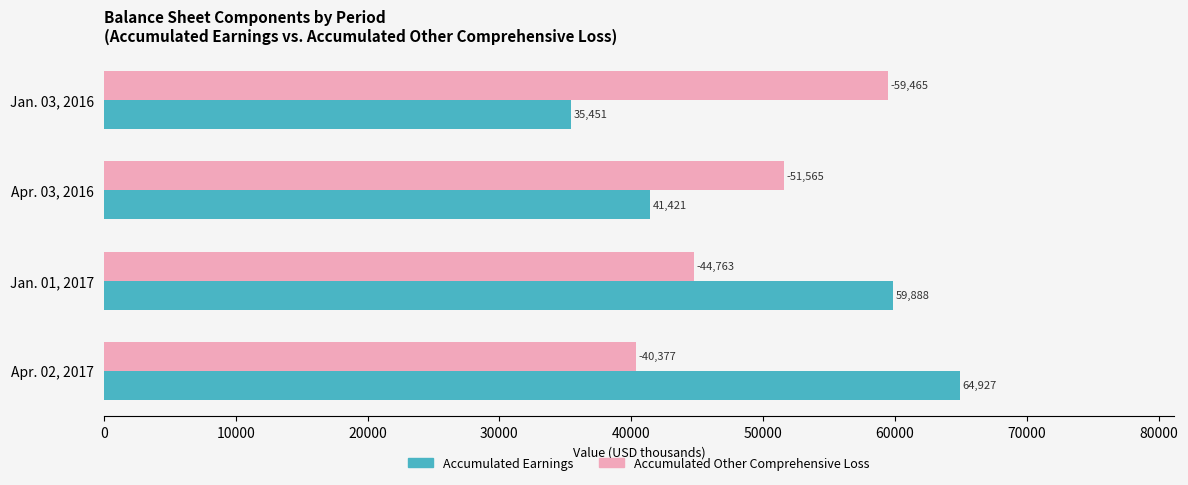

List the labels in order of Accumulated Earnings value, largest first.

Apr. 02, 2017, Jan. 01, 2017, Apr. 03, 2016, Jan. 03, 2016